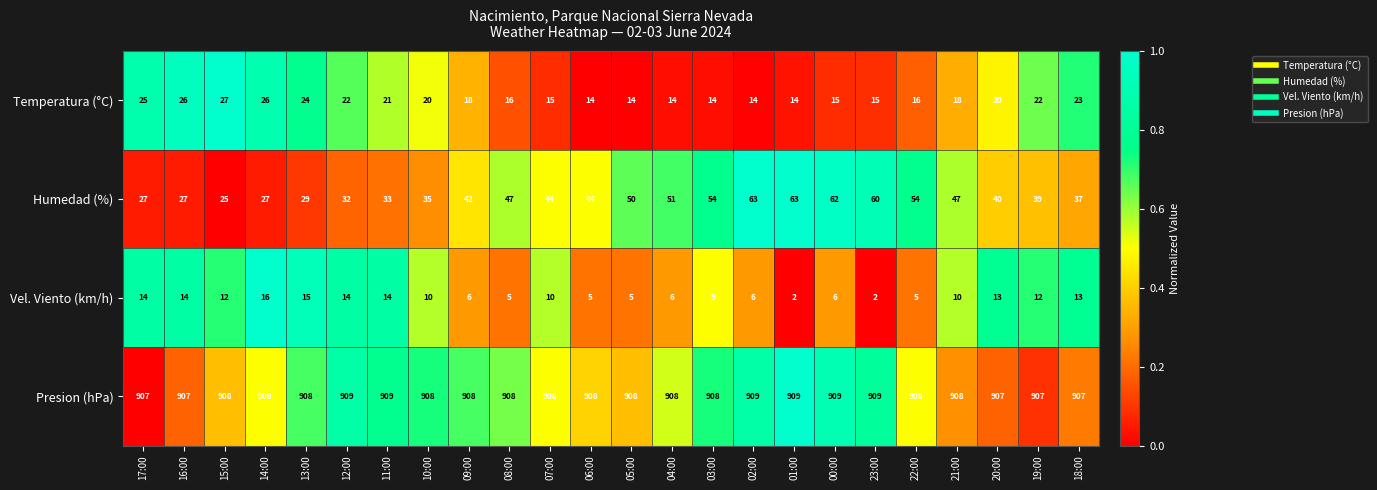

True or false: Presion (hPa) has a value of 438 at 21:00.

False